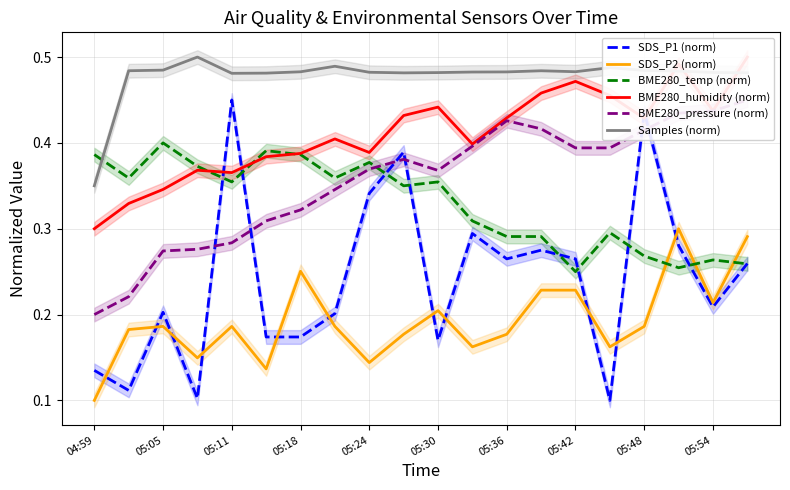

The value of BME280_temp (norm) at 05:05 is 0.4. True or false?

True